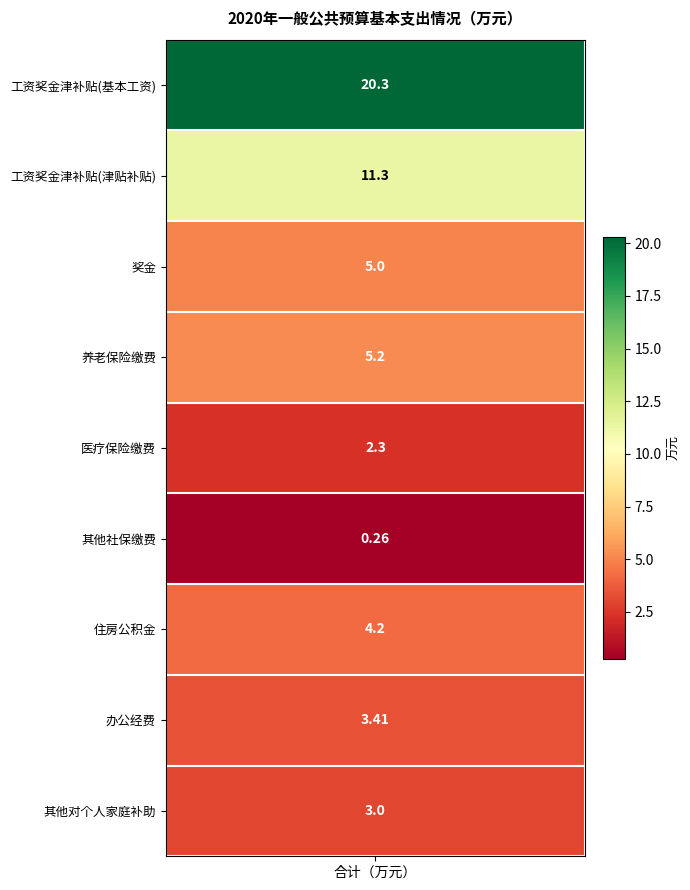

Count the number of values greater than 4.

5